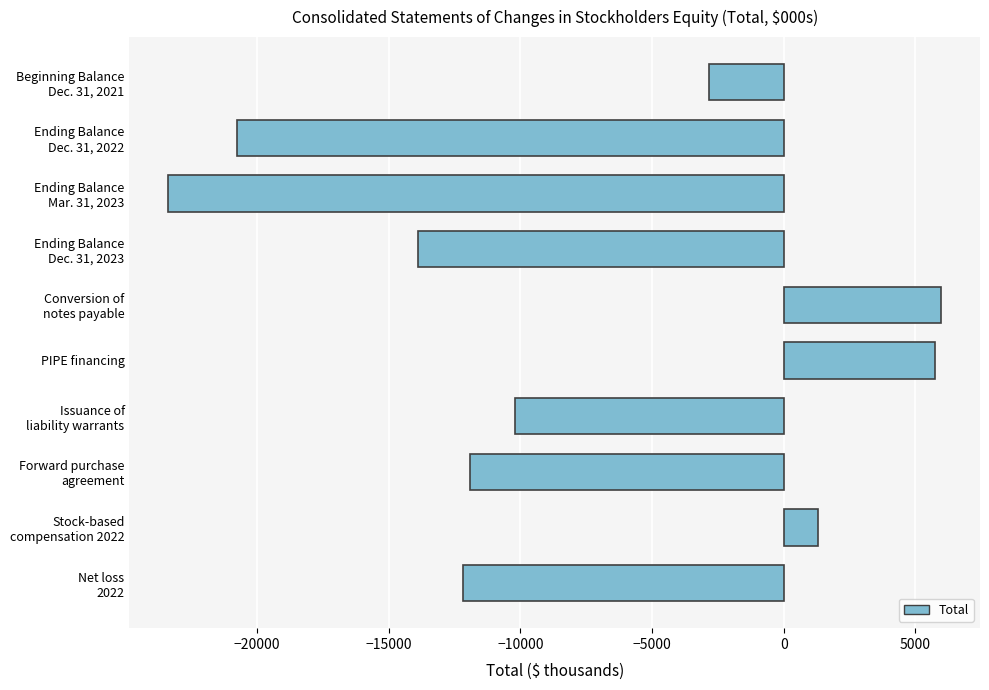

Reading top to bottom, extract all data points from this chart.

-2816	-20762	-23375	-13870	5989	5744	-10194	-11900	1311	-12190